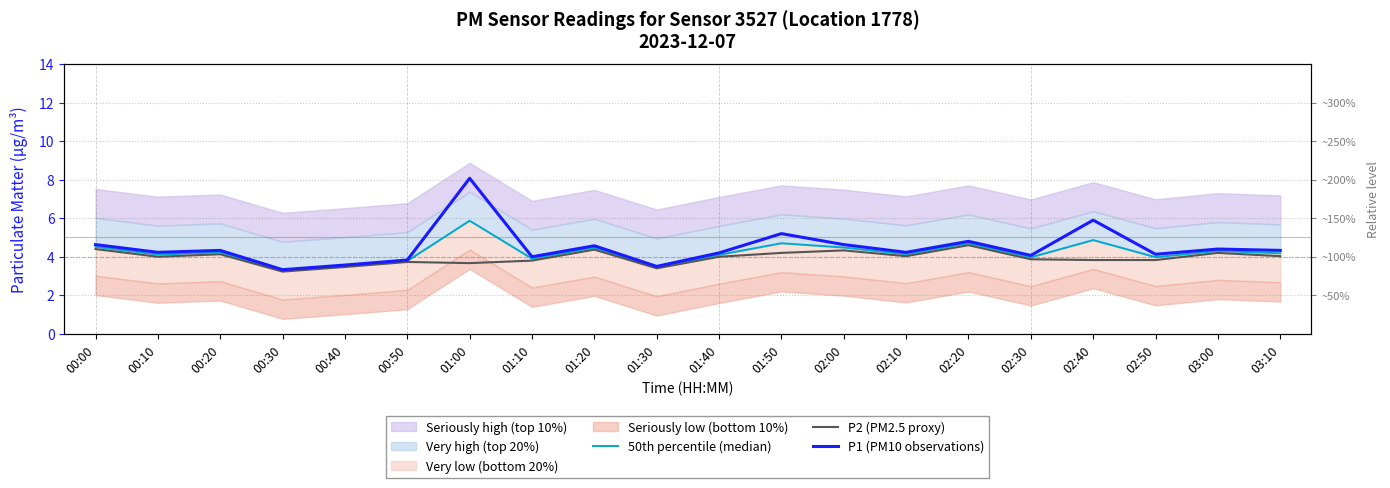

True or false: 50th percentile (median) and P2 (PM2.5 proxy) intersect in this chart.

False